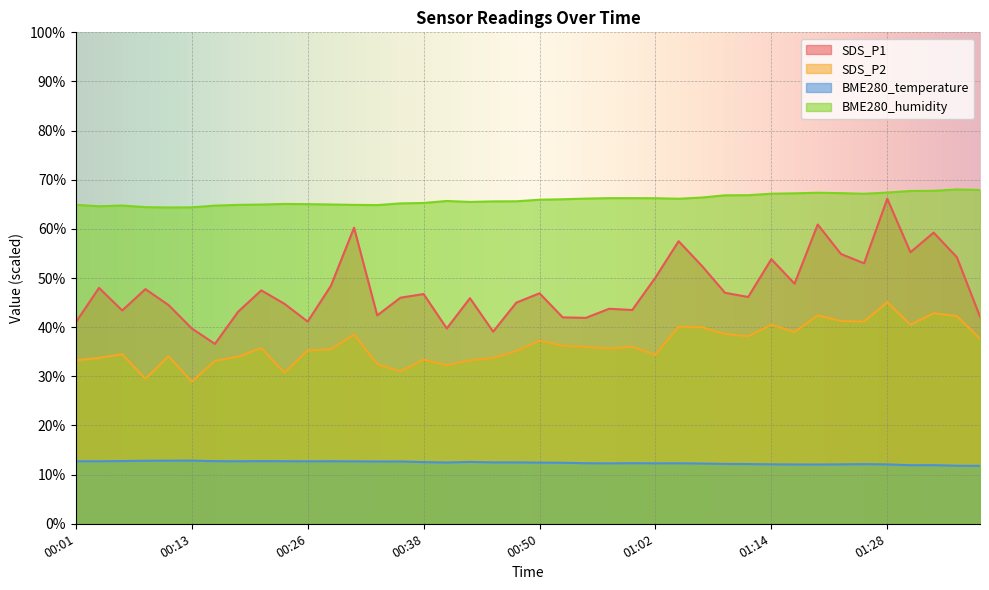

What are all the series names shown in the legend?

SDS_P1, SDS_P2, BME280_temperature, BME280_humidity